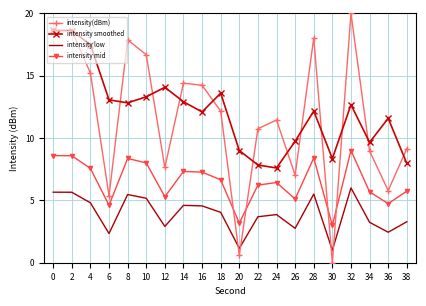

What is the lowest value of the intensity smoothed series?

7.6